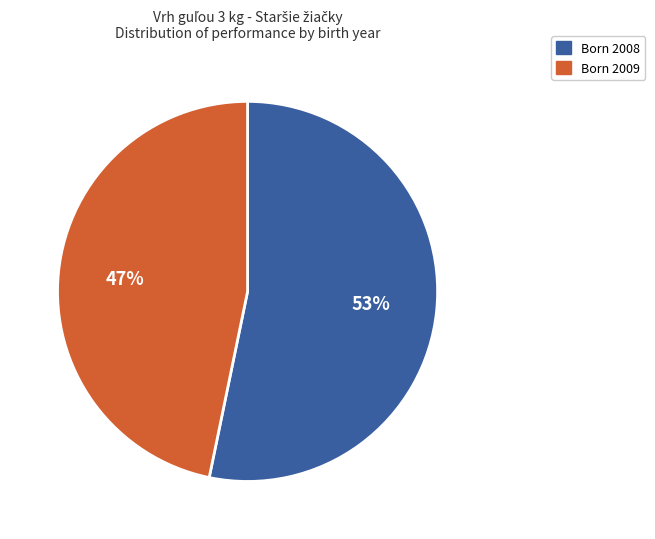

To the nearest percent, what is the average slice percentage?

50%